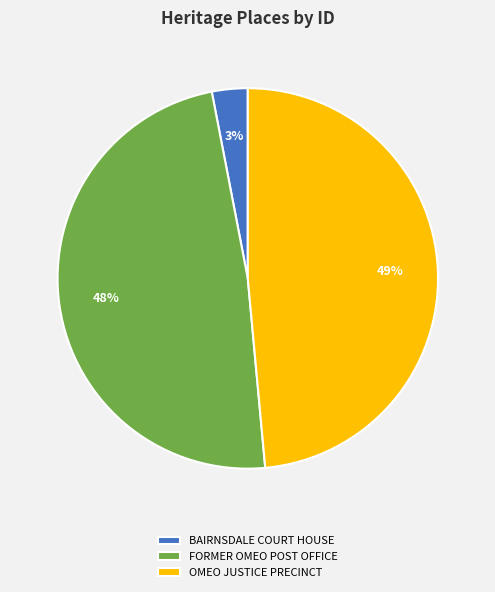

To the nearest percent, what percentage of the pie is FORMER OMEO POST OFFICE?

48%